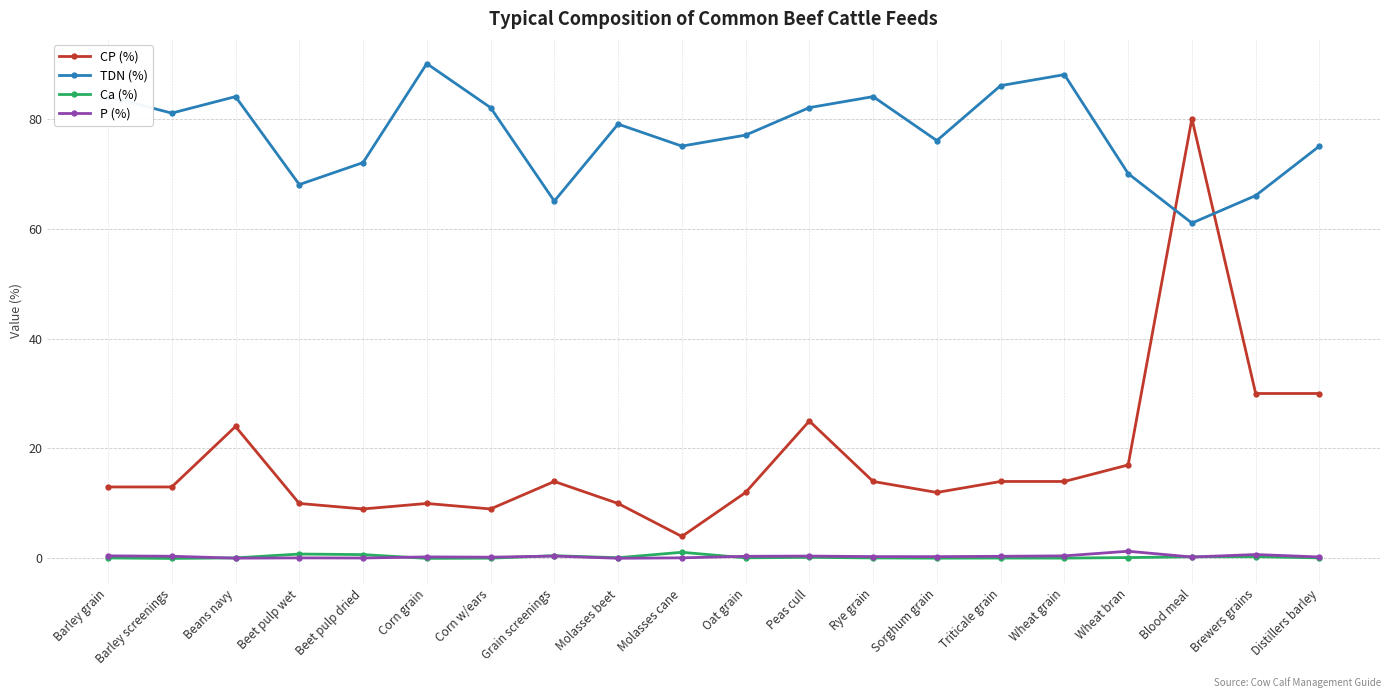

How many series are shown in this chart?

4